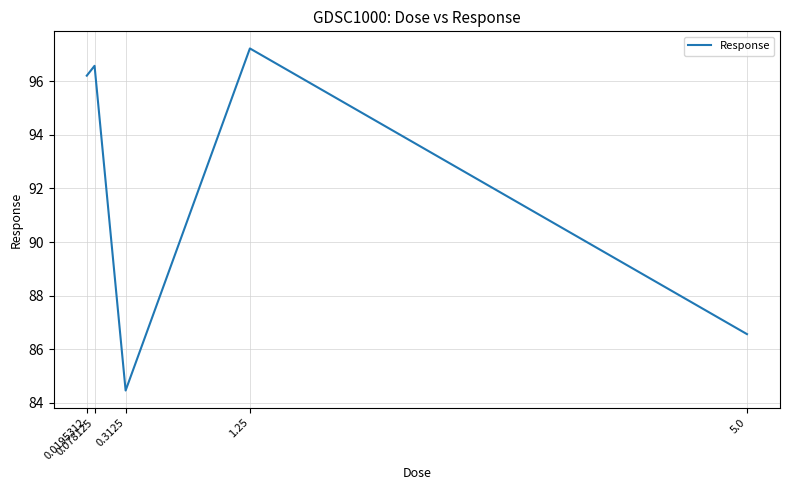

At which label does the data first exceed 96?

0.0195312